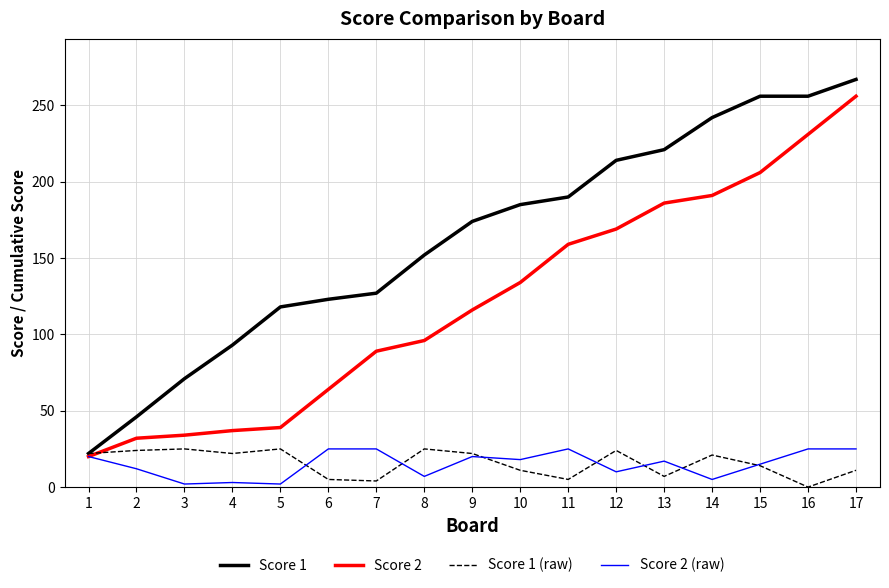

What are all the series names shown in the legend?

Score 1, Score 2, Score 1 (raw), Score 2 (raw)